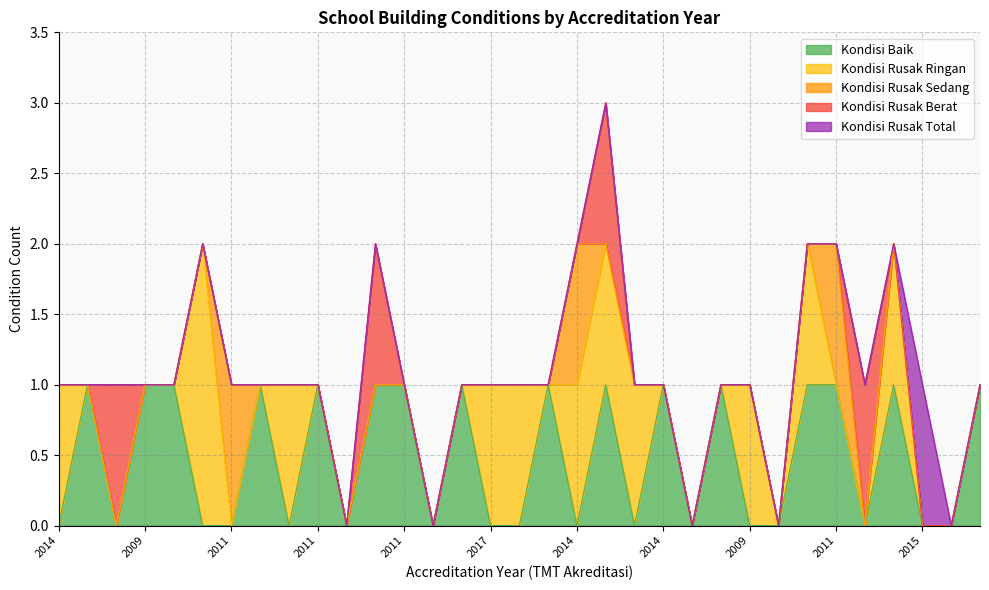

Reading left to right, extract all data points from this chart.

Kondisi Baik: 0	1	0	1	1	0	0	1	0	1	0	1	1	0	1	0	0	1	0	1	0	1	0	1	0	0	1	1	0	1	0	0	1
Kondisi Rusak Ringan: 1	0	0	0	0	2	0	0	1	0	0	0	0	0	0	1	1	0	1	1	1	0	0	0	1	0	1	0	0	1	0	0	0
Kondisi Rusak Sedang: 0	0	0	0	0	0	1	0	0	0	0	0	0	0	0	0	0	0	1	0	0	0	0	0	0	0	0	1	0	0	0	0	0
Kondisi Rusak Berat: 0	0	1	0	0	0	0	0	0	0	0	1	0	0	0	0	0	0	0	1	0	0	0	0	0	0	0	0	1	0	0	0	0
Kondisi Rusak Total: 0	0	0	0	0	0	0	0	0	0	0	0	0	0	0	0	0	0	0	0	0	0	0	0	0	0	0	0	0	0	1	0	0